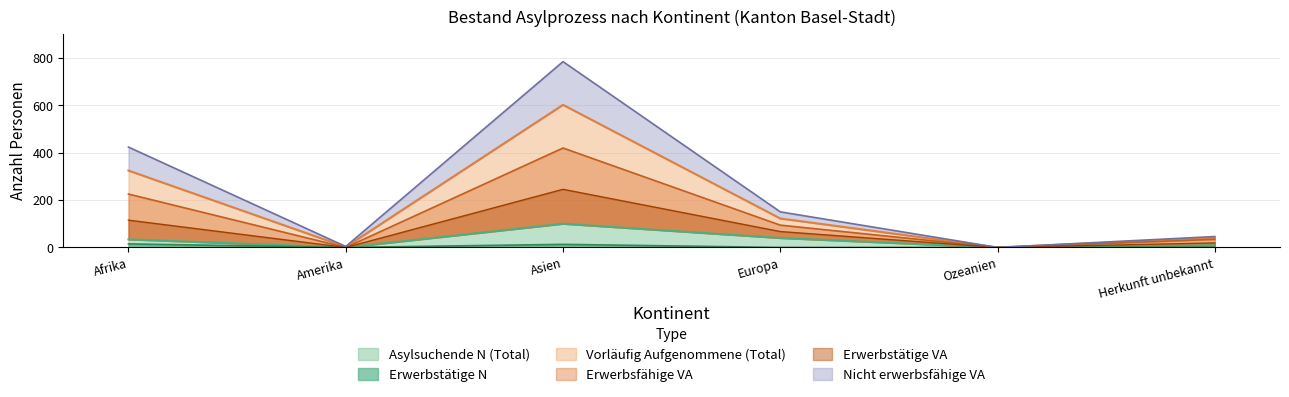

The value of Erwerbstaetige VA at Europa is 124. True or false?

False